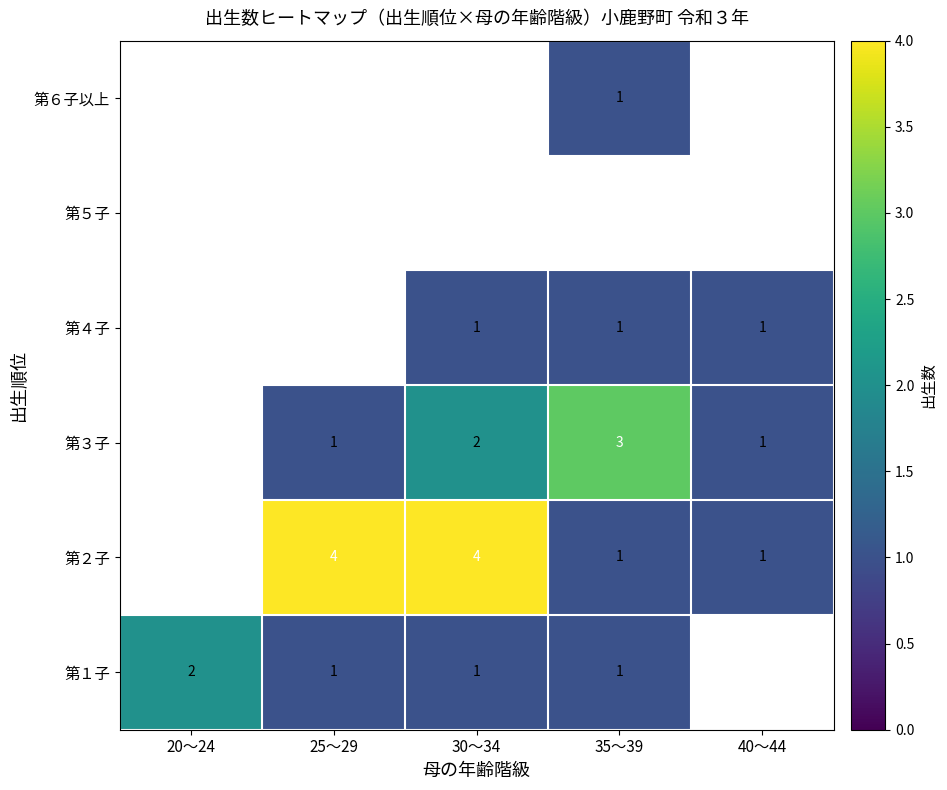

Which has a higher value, 40～44 or 20～24?

20～24